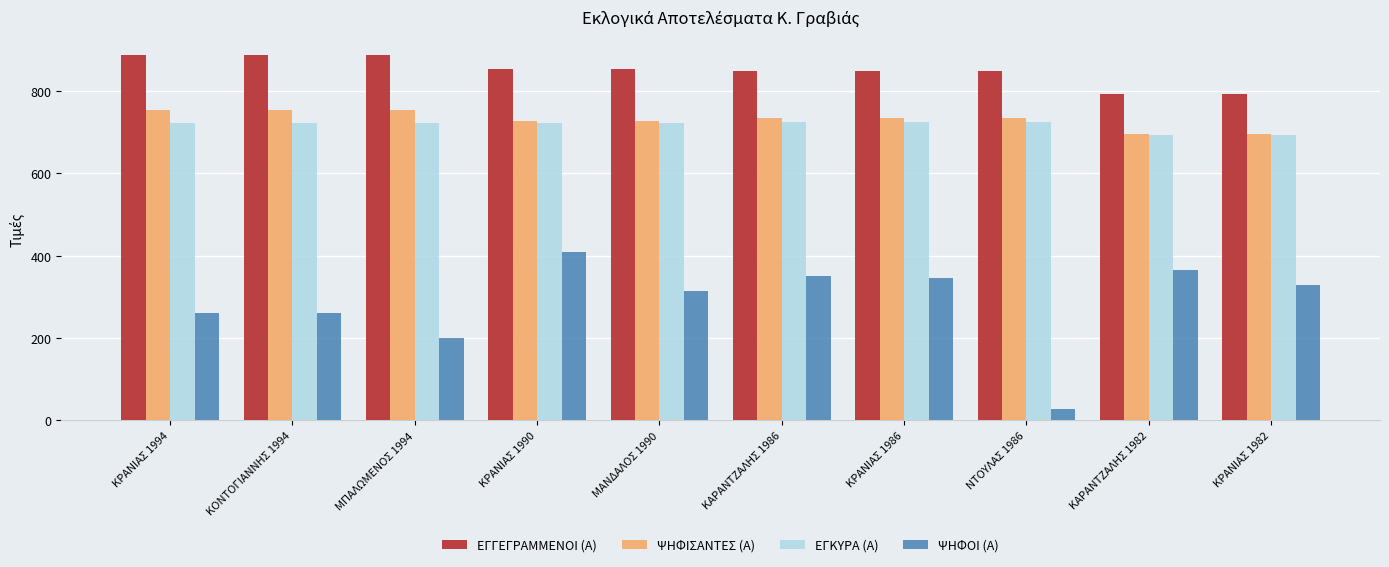

What is the sum of all ΨΗΦΙΣΑΝΤΕΣ (Α) values?

7299